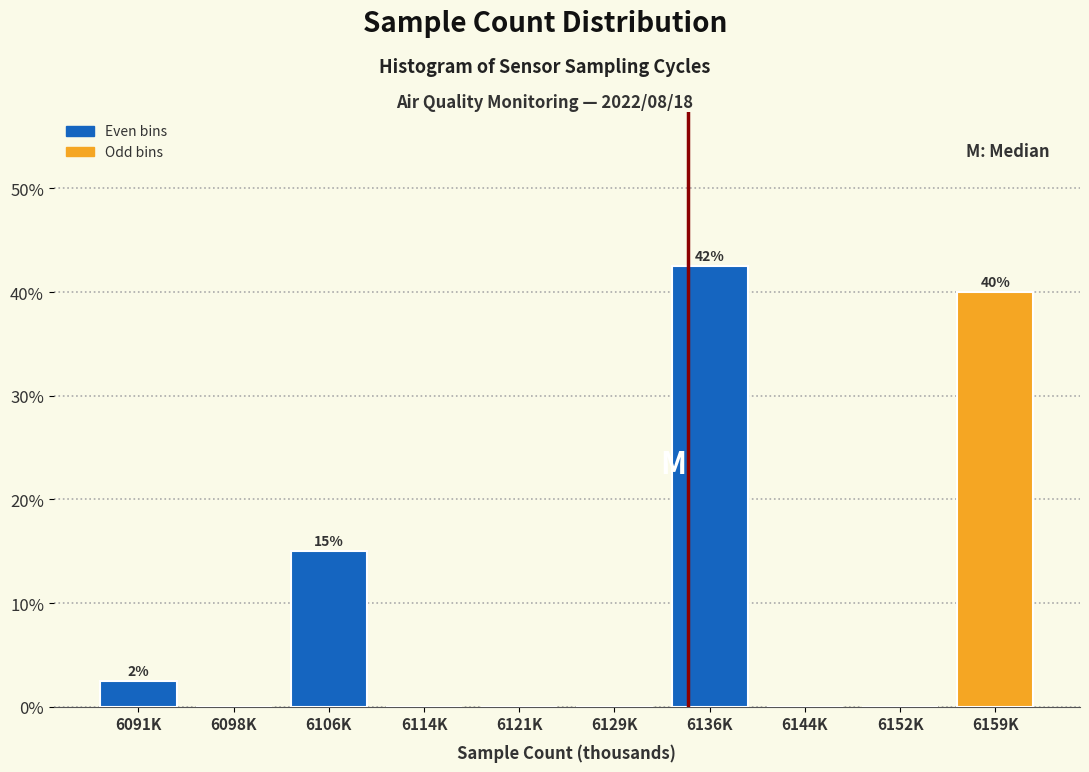

Reading right to left, list all the values displayed in this chart.

6159K=40.0	6152K=0.0	6144K=0.0	6136K=42.5	6129K=0.0	6121K=0.0	6114K=0.0	6106K=15.0	6098K=0.0	6091K=2.5